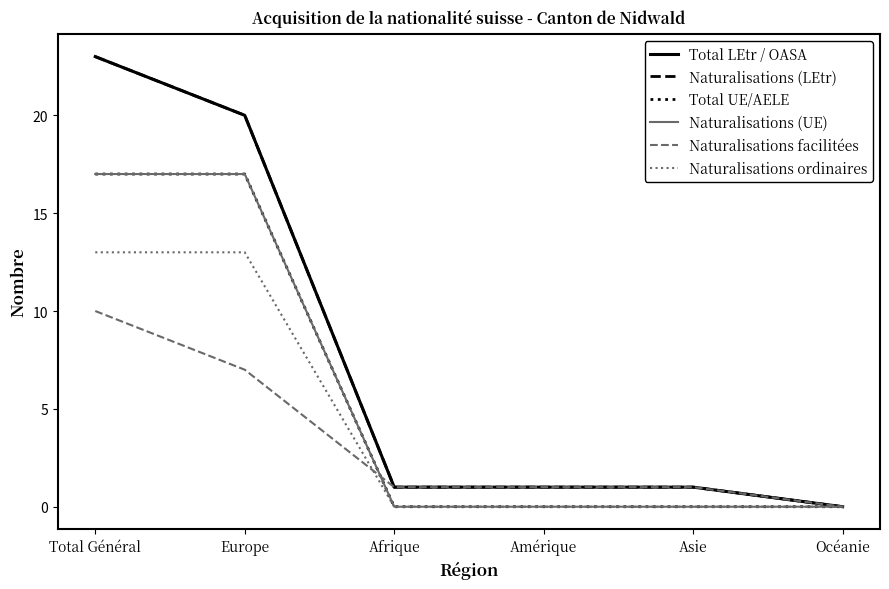

Reading left to right, list all the values displayed in this chart.

Total LEtr / OASA: Total Général=23	Europe=20	Afrique=1	Amérique=1	Asie=1	Océanie=0
Naturalisations (LEtr): Total Général=23	Europe=20	Afrique=1	Amérique=1	Asie=1	Océanie=0
Total UE/AELE: Total Général=17	Europe=17	Afrique=0	Amérique=0	Asie=0	Océanie=0
Naturalisations (UE): Total Général=17	Europe=17	Afrique=0	Amérique=0	Asie=0	Océanie=0
Naturalisations facilitées: Total Général=10	Europe=7	Afrique=1	Amérique=1	Asie=1	Océanie=0
Naturalisations ordinaires: Total Général=13	Europe=13	Afrique=0	Amérique=0	Asie=0	Océanie=0